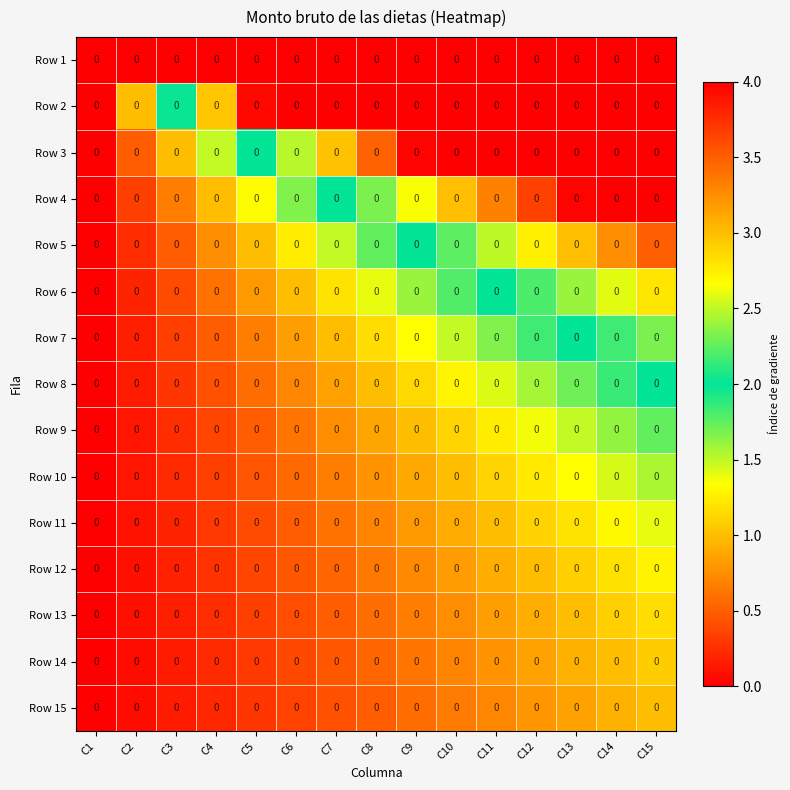

Rank the series at C6 from lowest to highest value.

Row 15, Row 14, Row 13, Row 12, Row 11, Row 10, Row 9, Row 8, Row 7, Row 6, Row 5, Row 4, Row 3, Row 2, Row 1